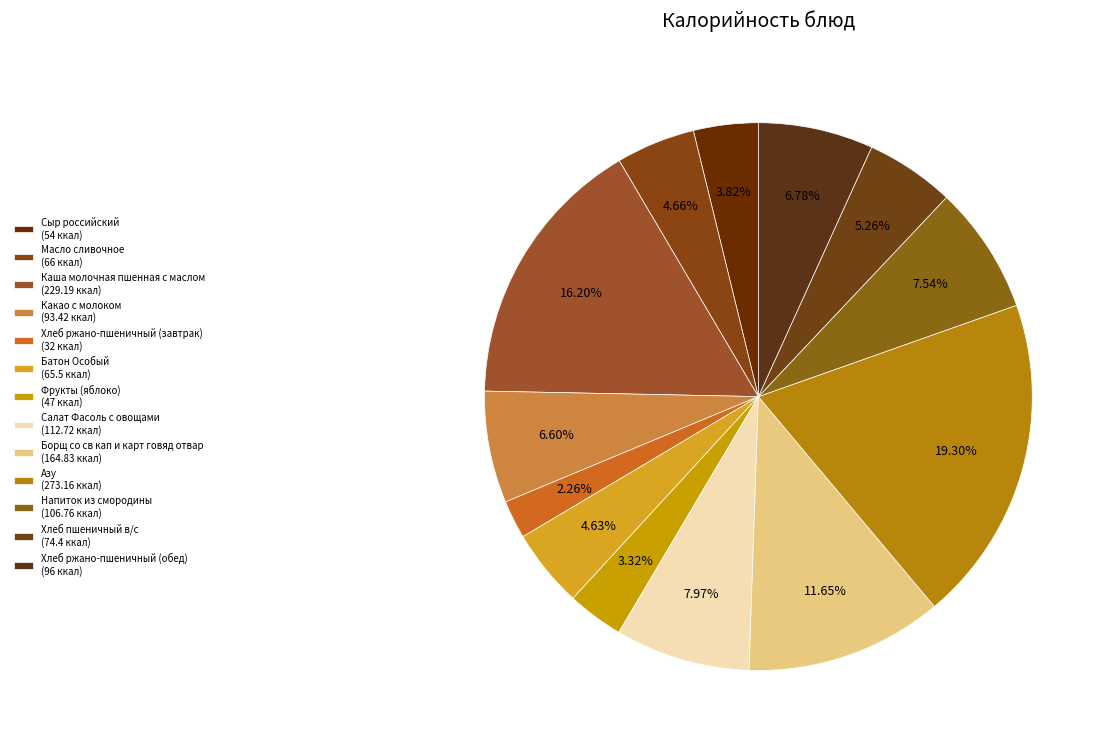

The Азу slice represents 19% of the pie. True or false?

True